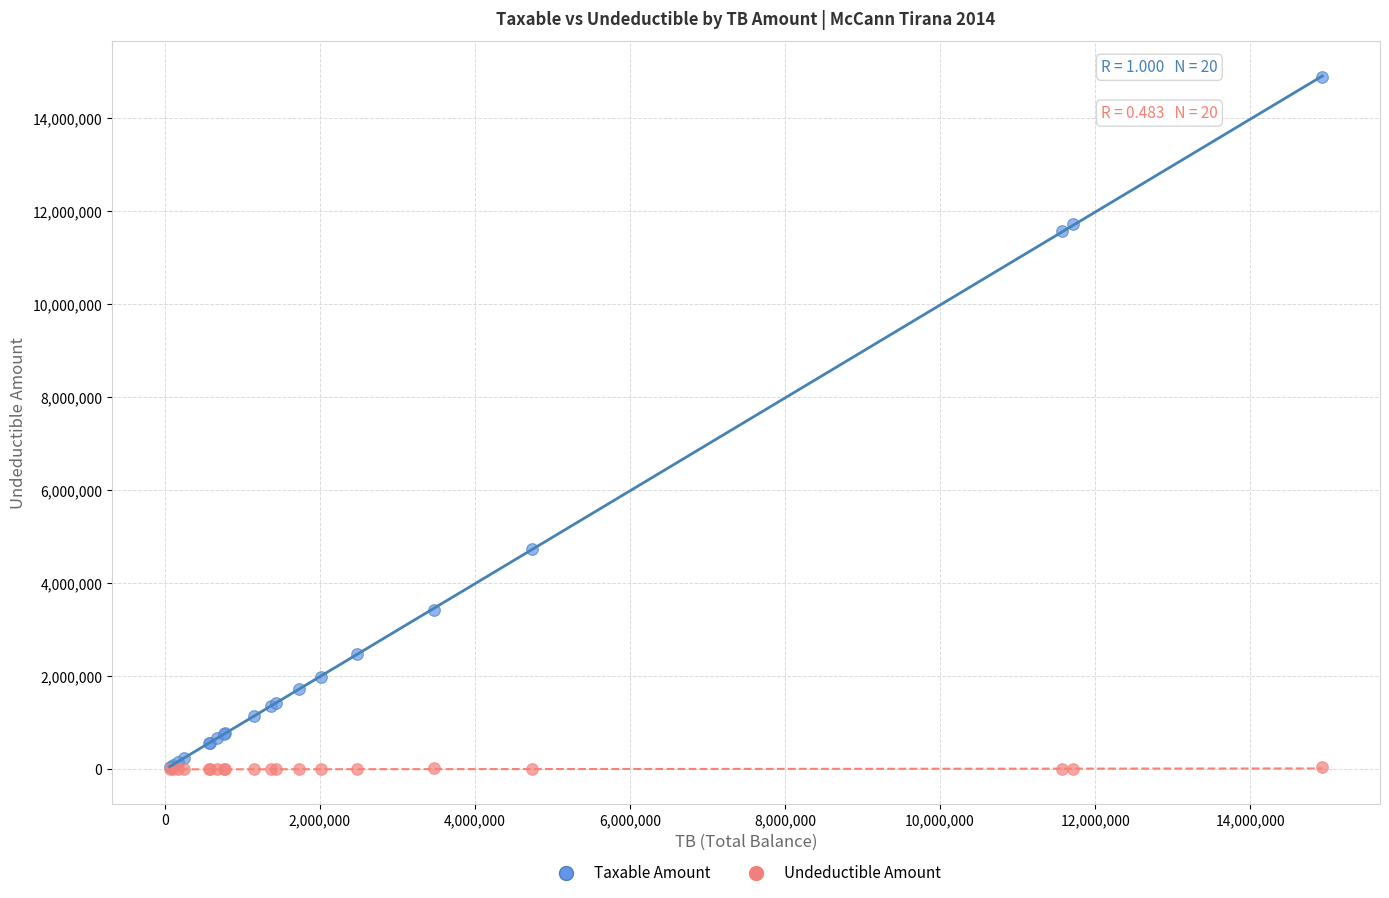

Across all series, what Y value is closest to 7443929?

4731146.9